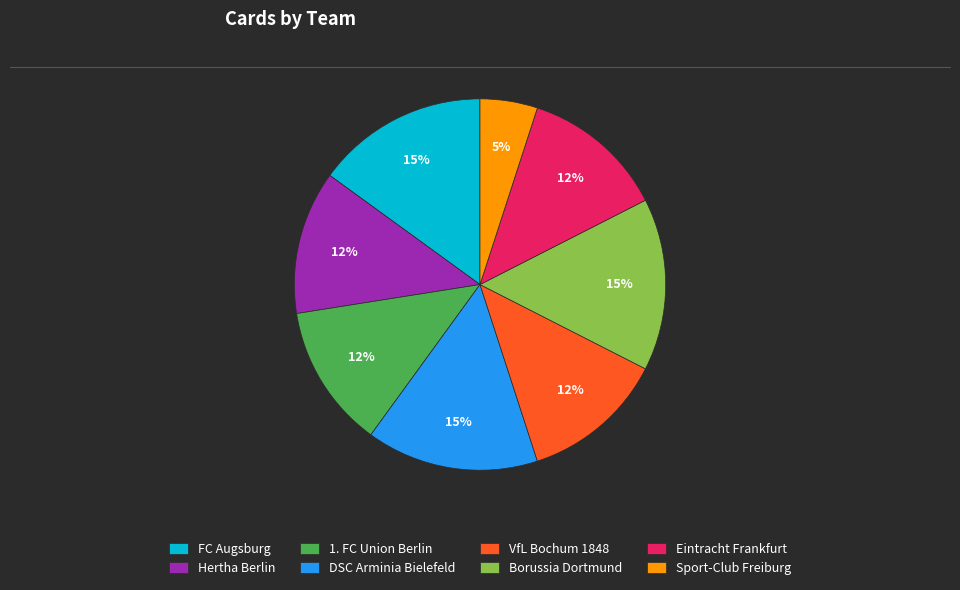

To the nearest percent, what is the average slice percentage?

12%